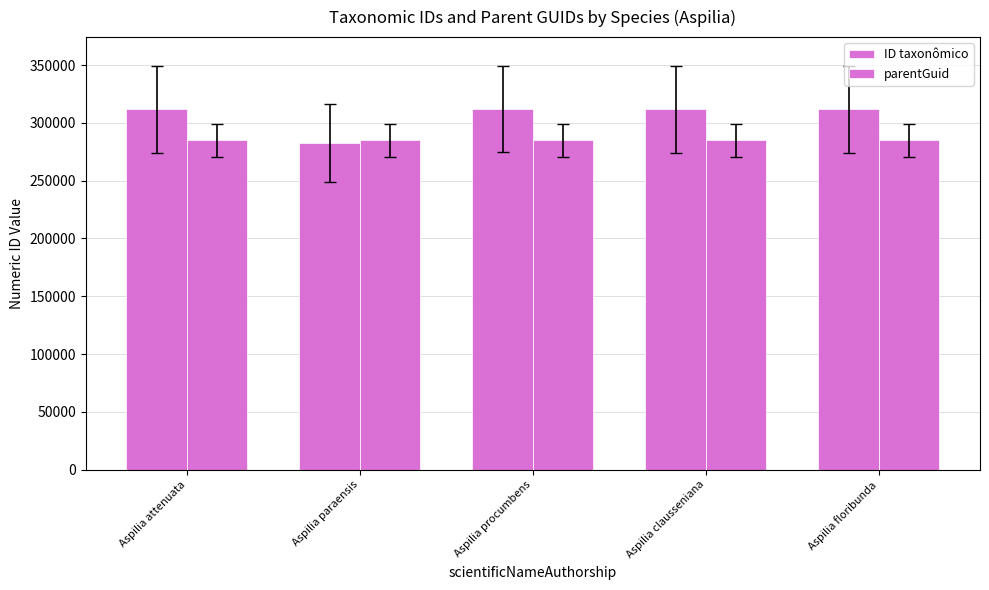

How many categories are shown in the chart?

5